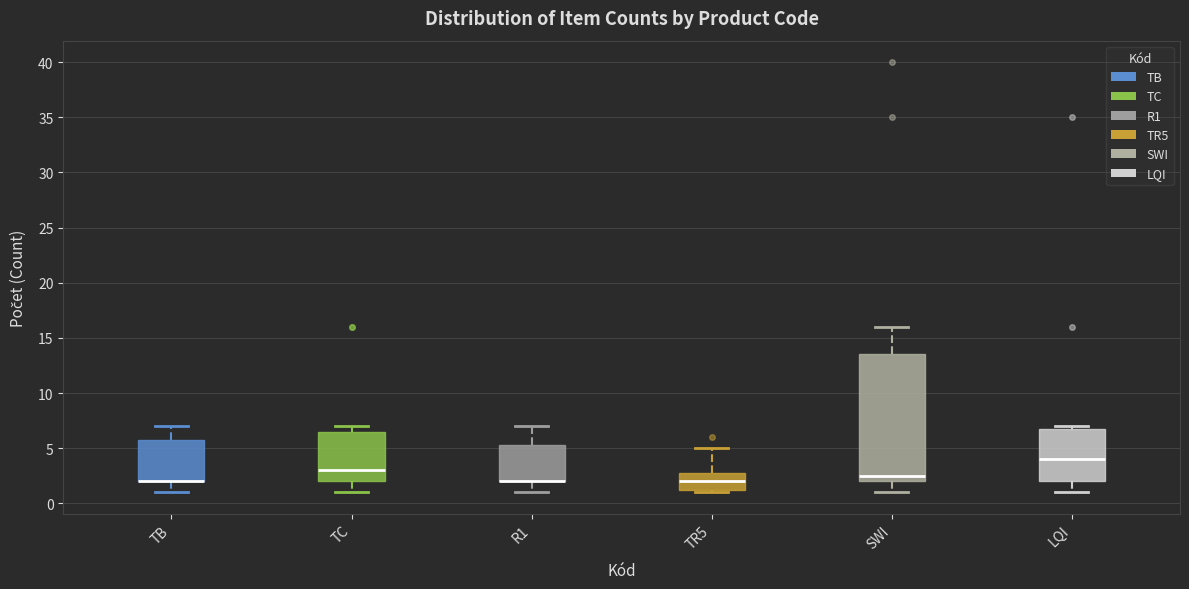

Where is the upper edge of the box for TB on the y-axis? The values are not printed on the chart, so give them approximately, as read against the axis.

6.0